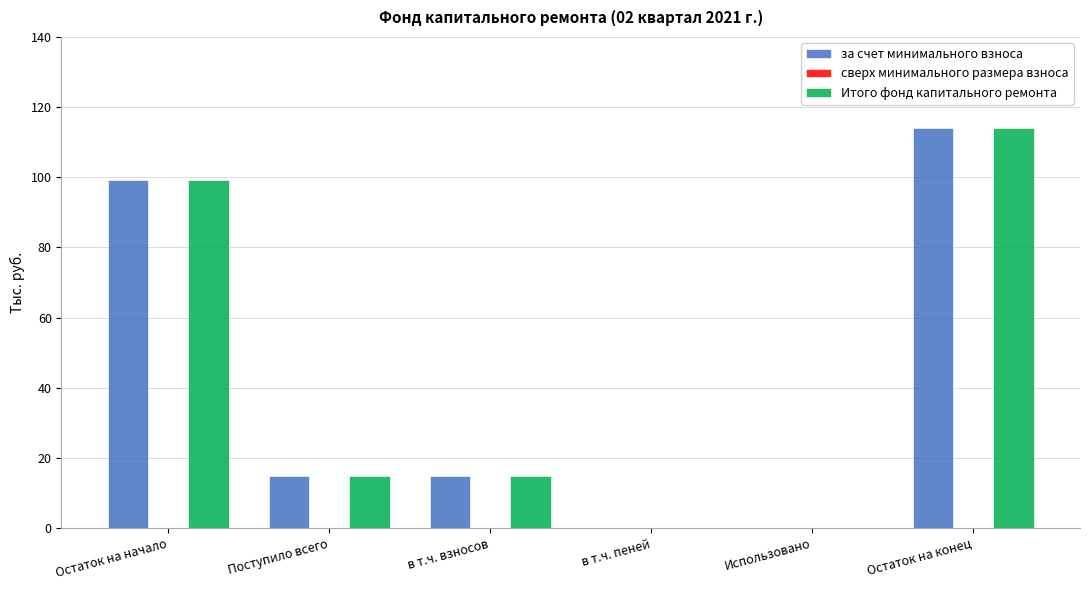

What is the spread (max minus min) of values at Остаток на начало?

0.0